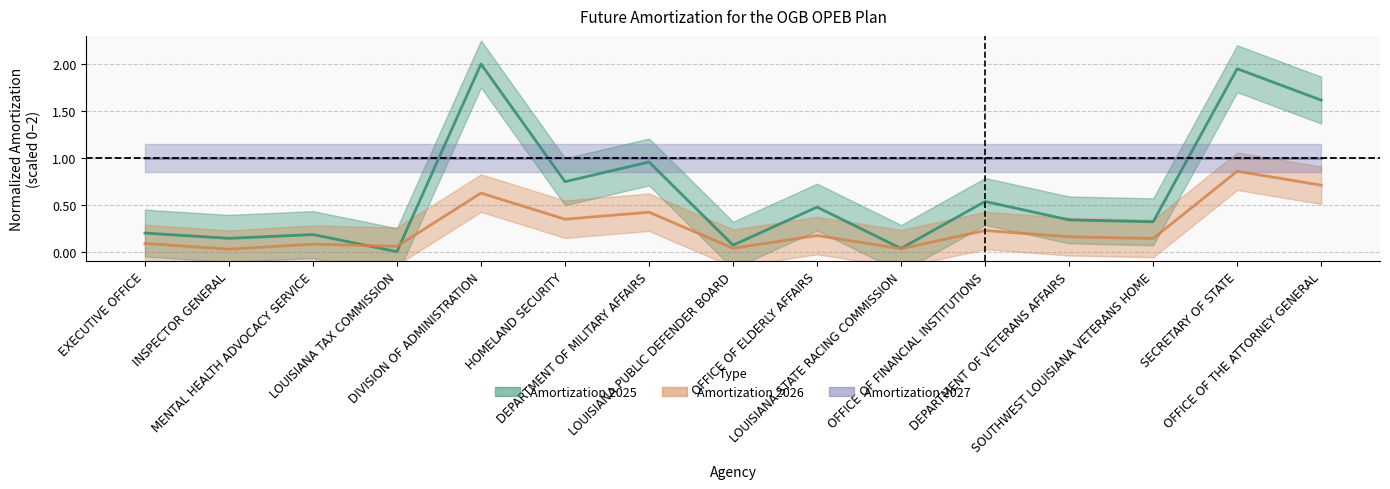

At which category is the sum across all series the highest?

SECRETARY OF STATE